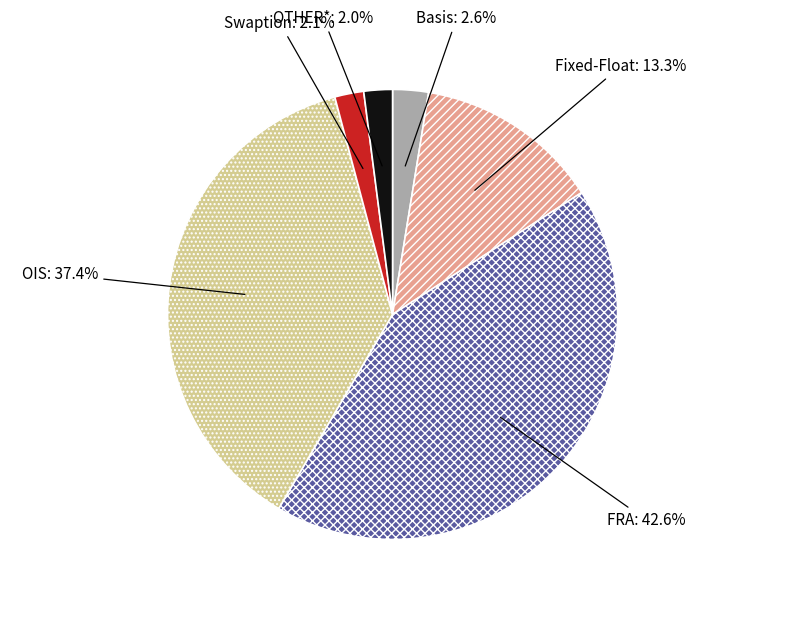

To the nearest percent, what is the combined percentage of OTHER* and Swaption?

4%